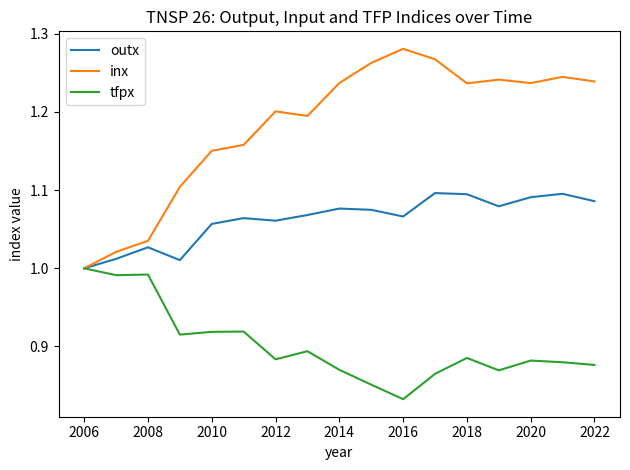

Which series has the largest total across all categories?

inx